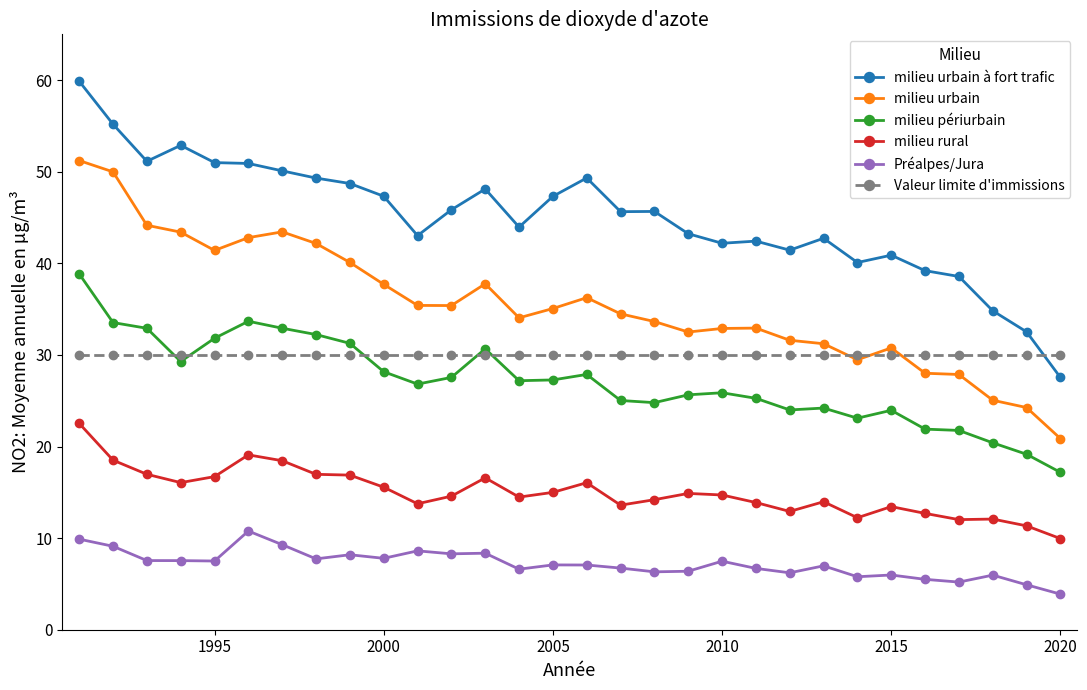

True or false: milieu urbain and milieu périurbain intersect in this chart.

False